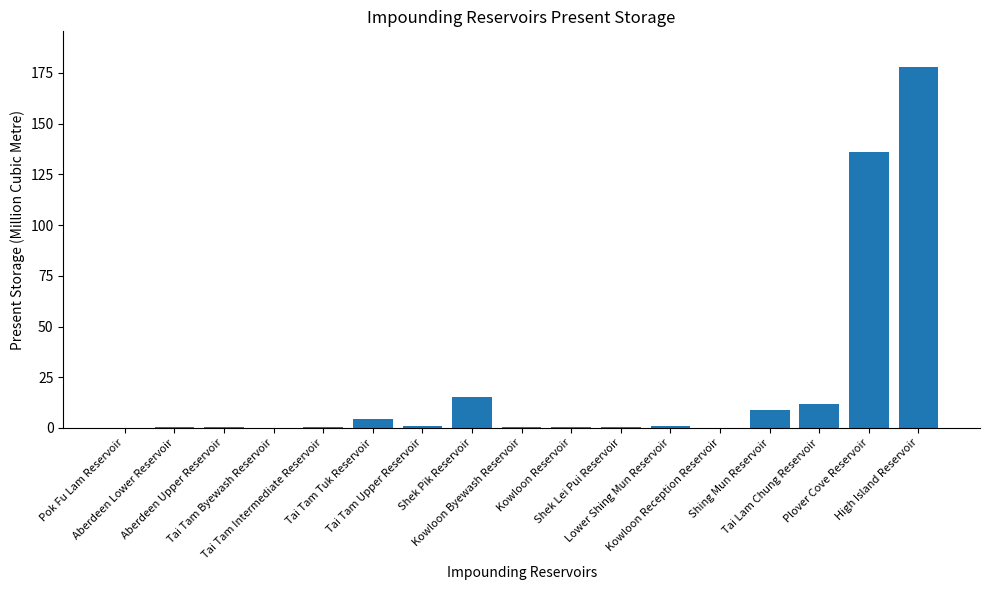

Are the bars horizontal?

No